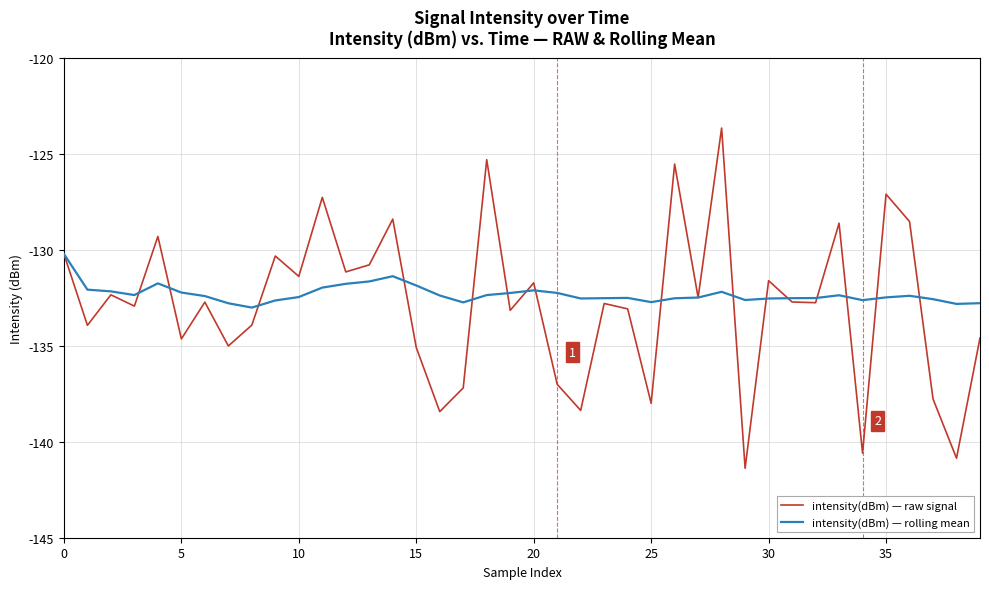

What is the maximum value shown in the chart?

-123.6